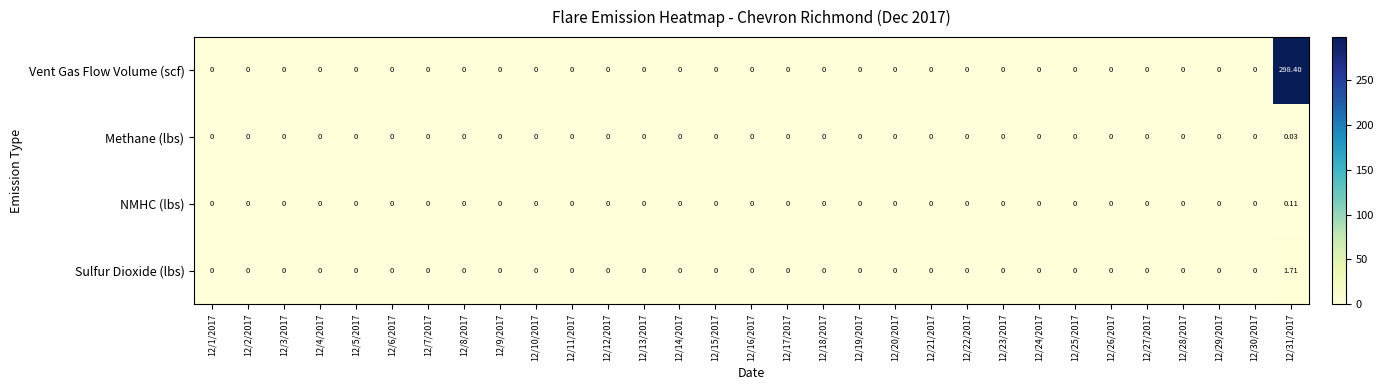

Rank the series by their maximum value, from highest to lowest.

Vent Gas Flow Volume (scf), Sulfur Dioxide (lbs), NMHC (lbs), Methane (lbs)